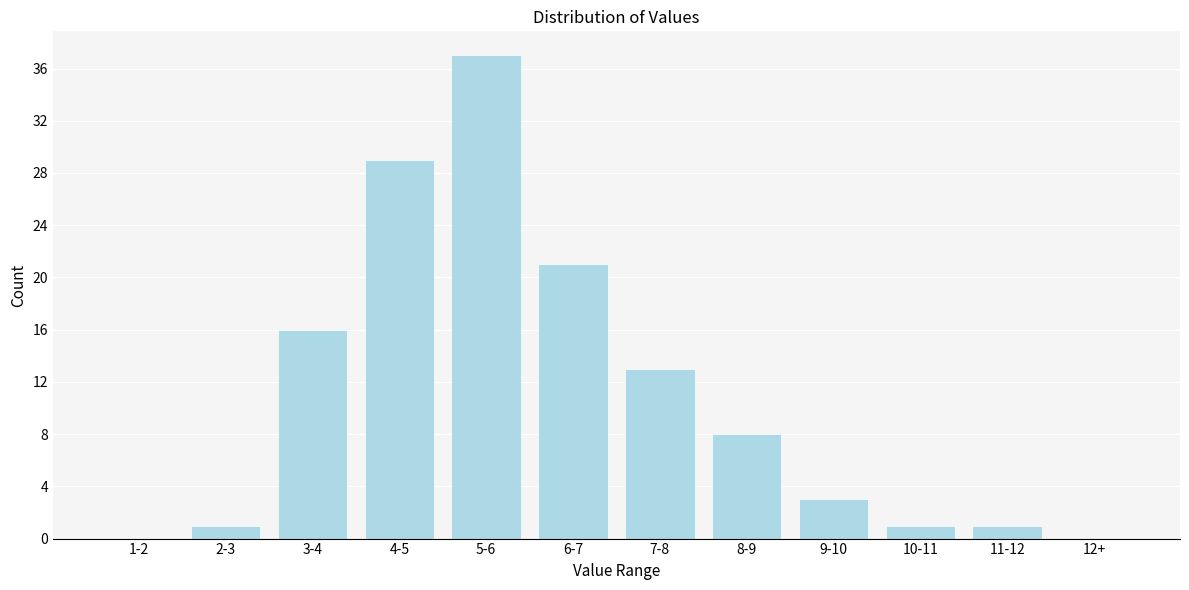

Reading left to right, extract all data points from this chart.

1-2=0	2-3=1	3-4=16	4-5=29	5-6=37	6-7=21	7-8=13	8-9=8	9-10=3	10-11=1	11-12=1	12+=0